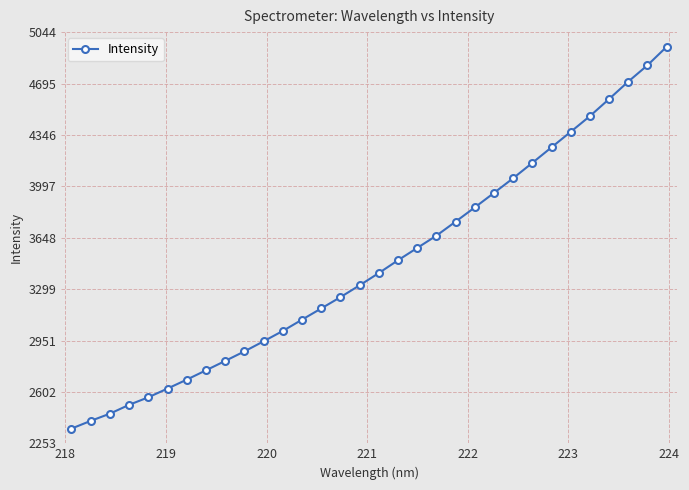

What is the value of the 8th point from the left?

2748.4